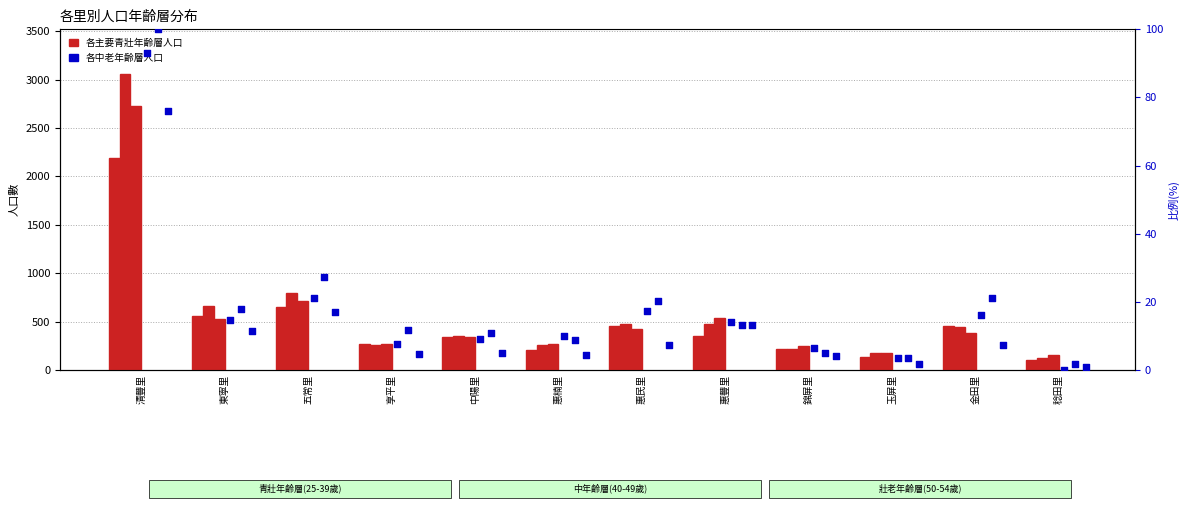

Which series has the largest Y range (max minus min)?

45-49歲合計